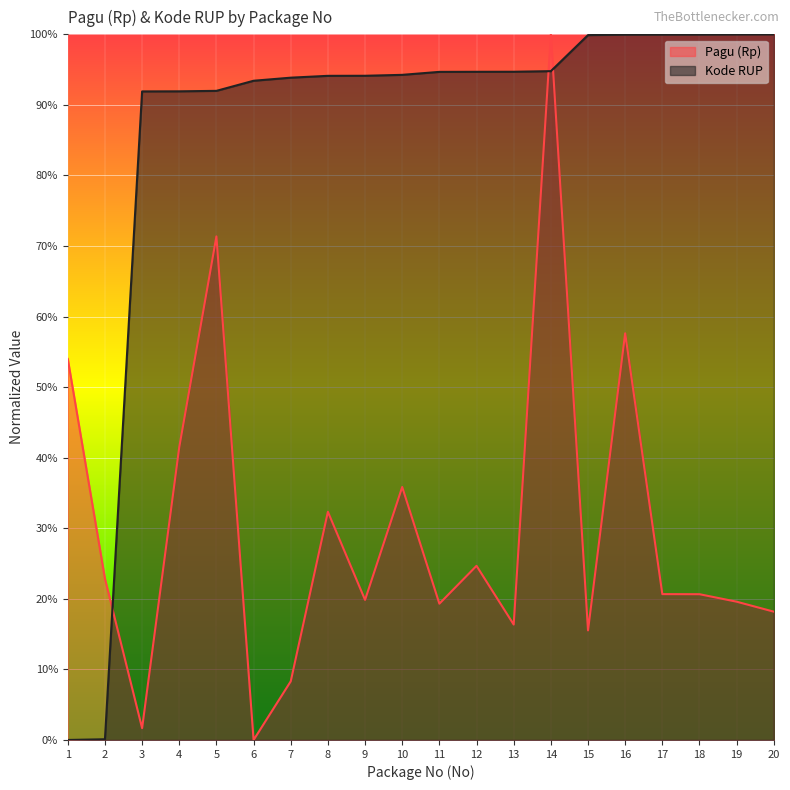

How many lines are shown in the chart?

2